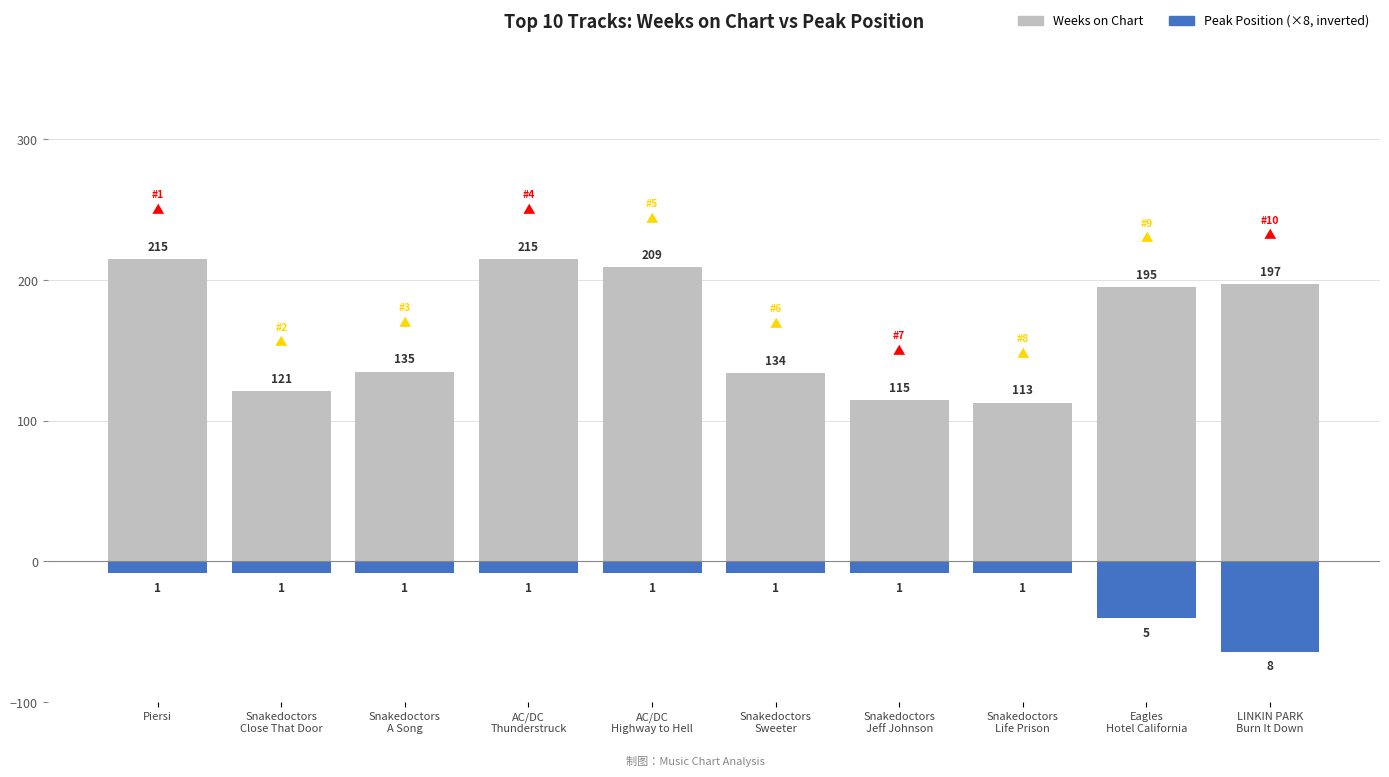

Reading left to right, extract all data points from this chart.

Weeks on Chart: 215	121	135	215	209	134	115	113	195	197
Peak Position (×8): -8	-8	-8	-8	-8	-8	-8	-8	-40	-64